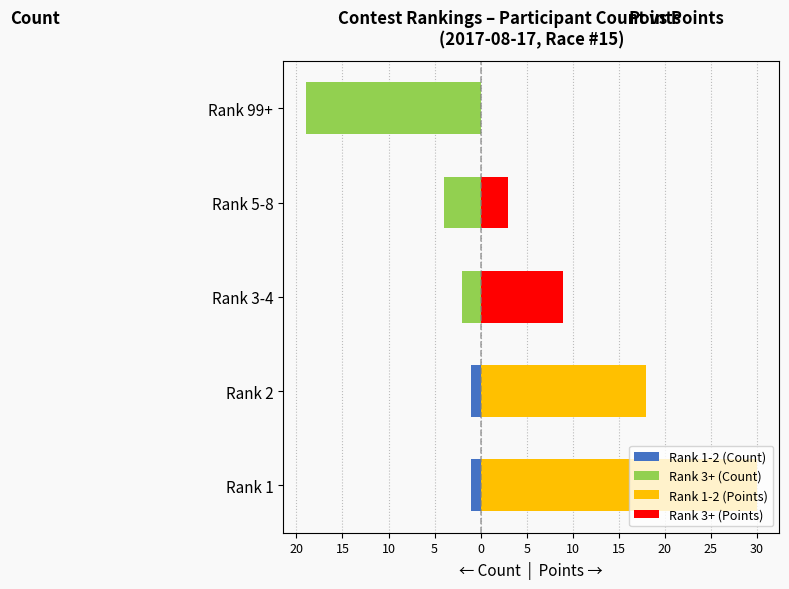

Rank the series by their average value, from lowest to highest.

Count (left), Points (right)